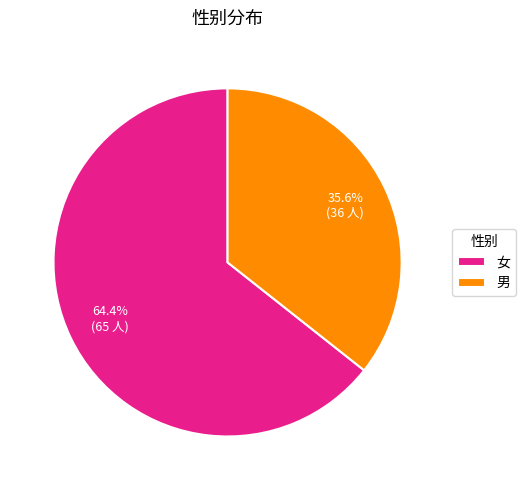

What is the smallest slice in the pie chart?

男